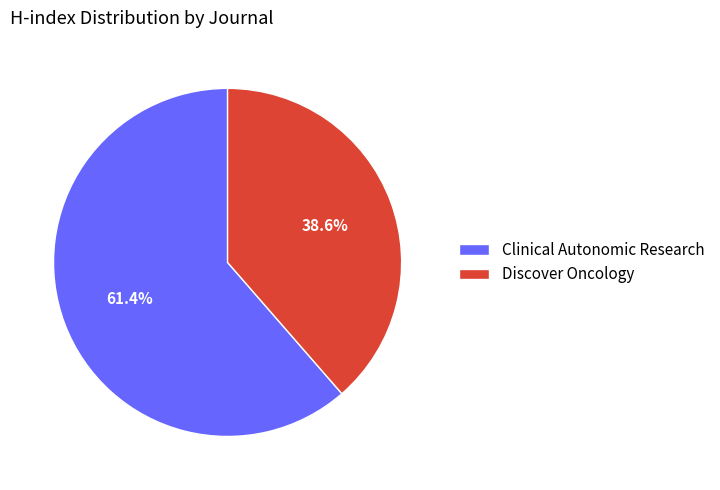

True or false: Discover Oncology accounts for 50% of the total.

False